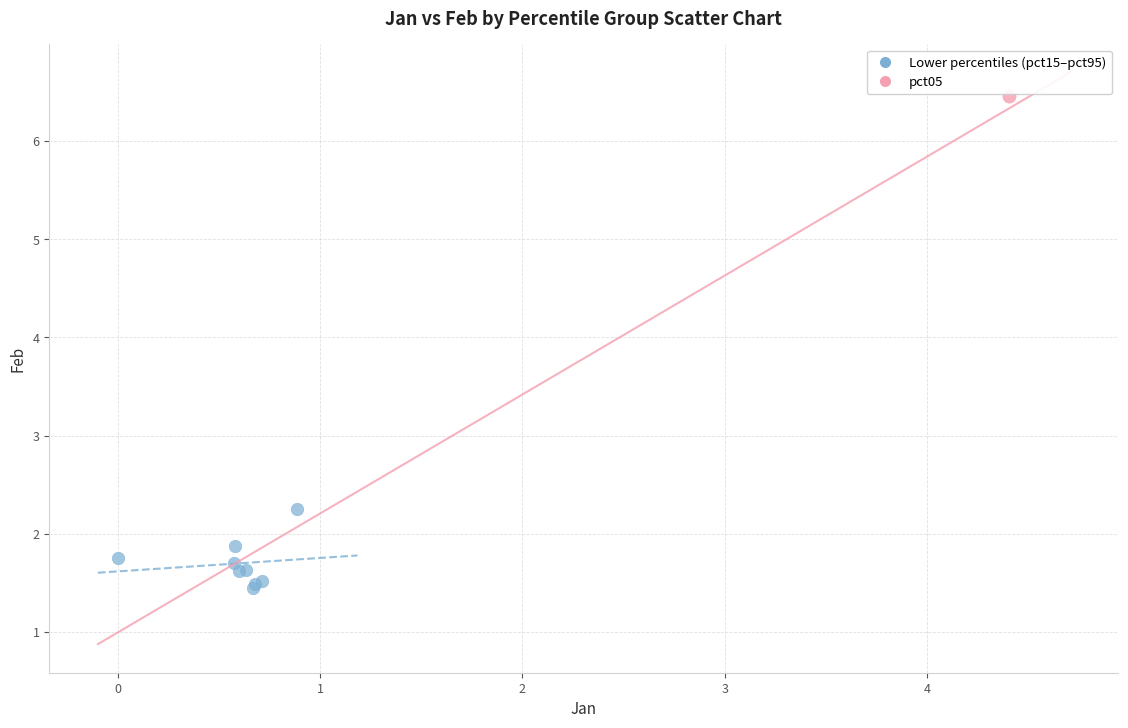

What are all the series names shown in the legend?

Lower percentiles (pct15–pct95), pct05